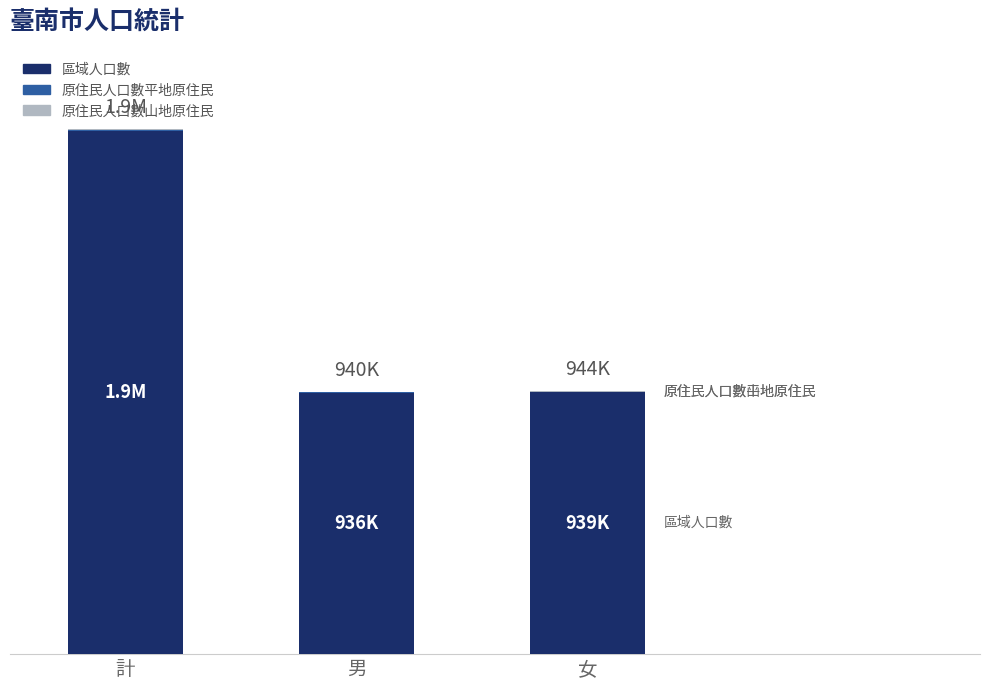

What is the difference between the maximum and second lowest values in the 原住民人口數山地原住民 series?

1830